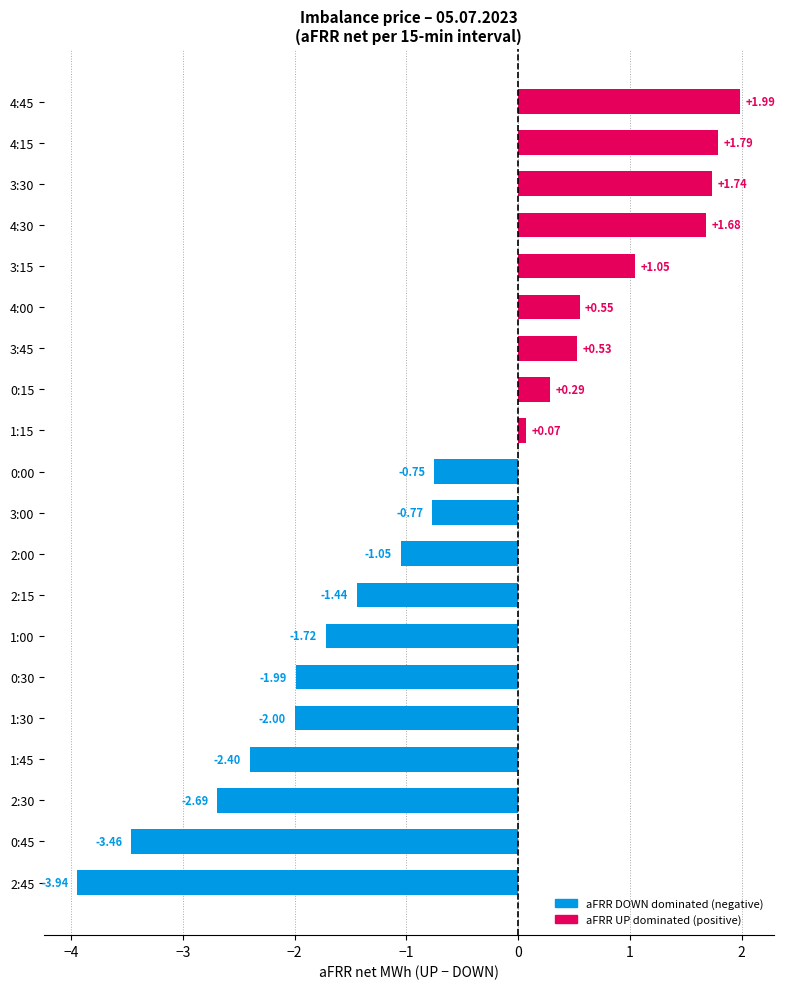

List the labels in order of value, largest first.

4:45, 4:15, 3:30, 4:30, 3:15, 4:00, 3:45, 0:15, 1:15, 0:00, 3:00, 2:00, 2:15, 1:00, 0:30, 1:30, 1:45, 2:30, 0:45, 2:45